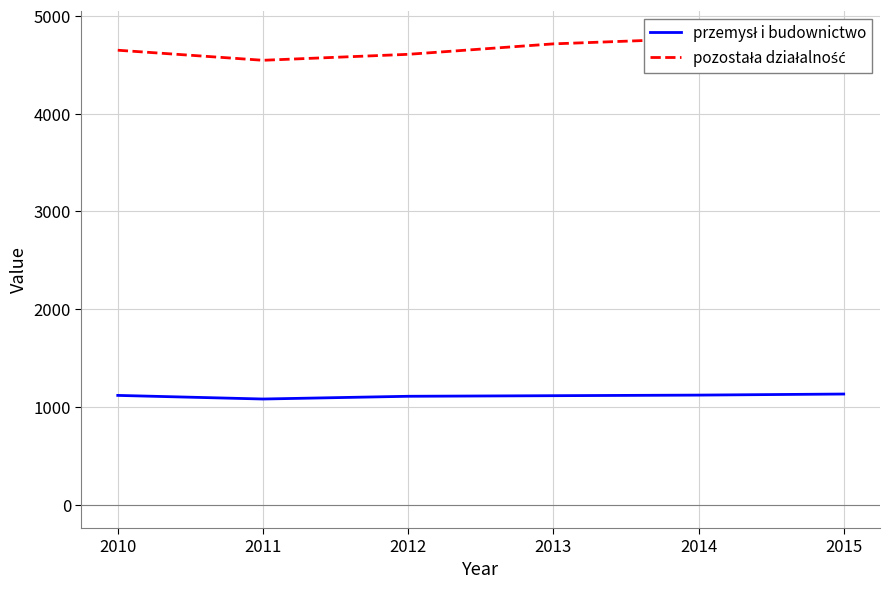

True or false: pozostała działalność and przemysł i budownictwo intersect in this chart.

False